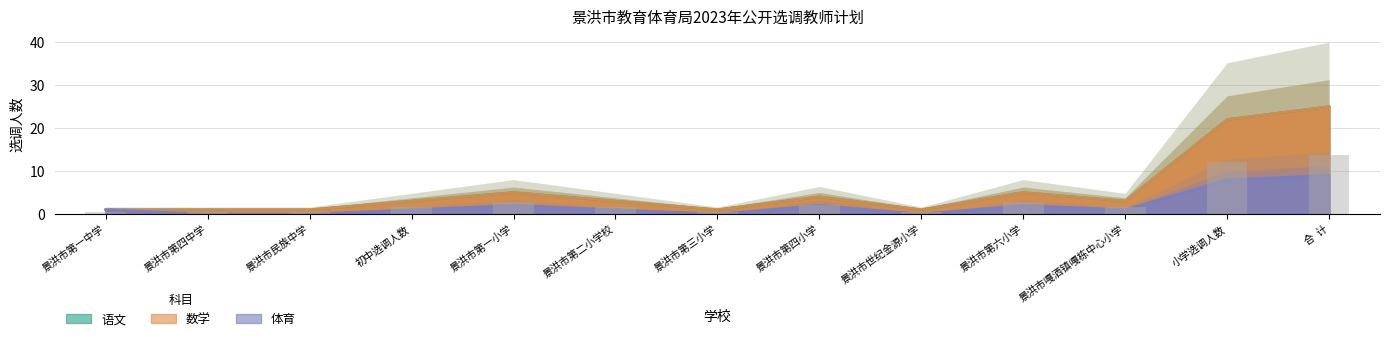

Reading right to left, what are all the values shown in this chart?

语文: 合  计=25	小学选调人数=22	景洪市嘎洒镇嘎栋中心小学=3	景洪市第六小学=5	景洪市世纪金源小学=1	景洪市第四小学=4	景洪市第三小学=1	景洪市第二小学校=3	景洪市第一小学=5	初中选调人数=3	景洪市民族中学=1	景洪市第四中学=1	景洪市第一中学=1
数学: 合  计=25	小学选调人数=22	景洪市嘎洒镇嘎栋中心小学=3	景洪市第六小学=5	景洪市世纪金源小学=1	景洪市第四小学=4	景洪市第三小学=1	景洪市第二小学校=3	景洪市第一小学=5	初中选调人数=3	景洪市民族中学=1	景洪市第四中学=1	景洪市第一中学=1
体育: 合  计=9	小学选调人数=8	景洪市嘎洒镇嘎栋中心小学=1	景洪市第六小学=2	景洪市世纪金源小学=0	景洪市第四小学=2	景洪市第三小学=0	景洪市第二小学校=1	景洪市第一小学=2	初中选调人数=1	景洪市民族中学=0	景洪市第四中学=0	景洪市第一中学=1